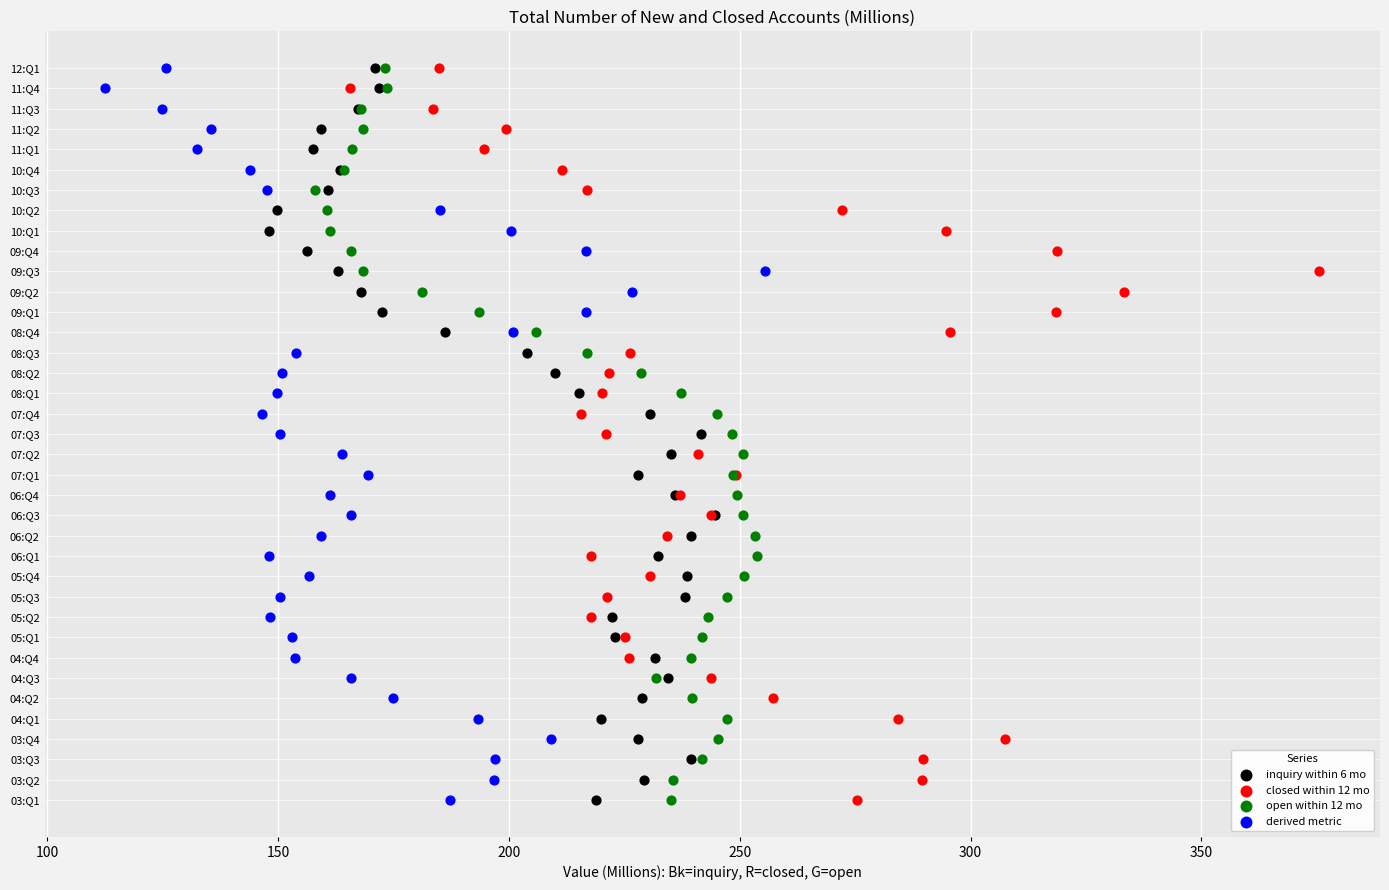

What are all the series names shown in the legend?

inquiry within 6 mo, closed within 12 mo, open within 12 mo, derived metric